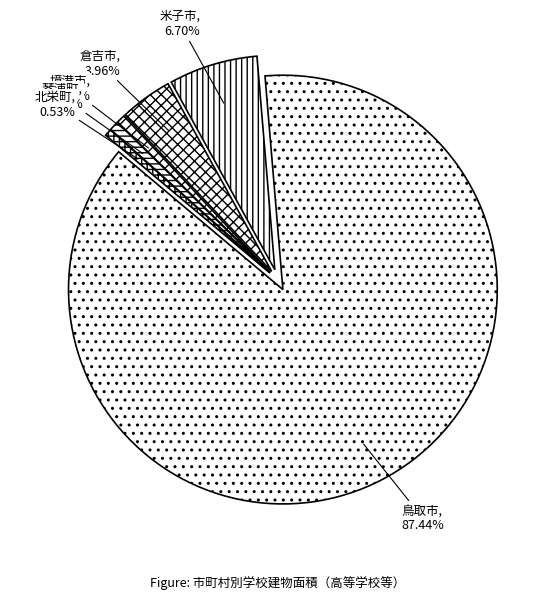

What percentage is the 鳥取市 slice, to the nearest percent?

87%